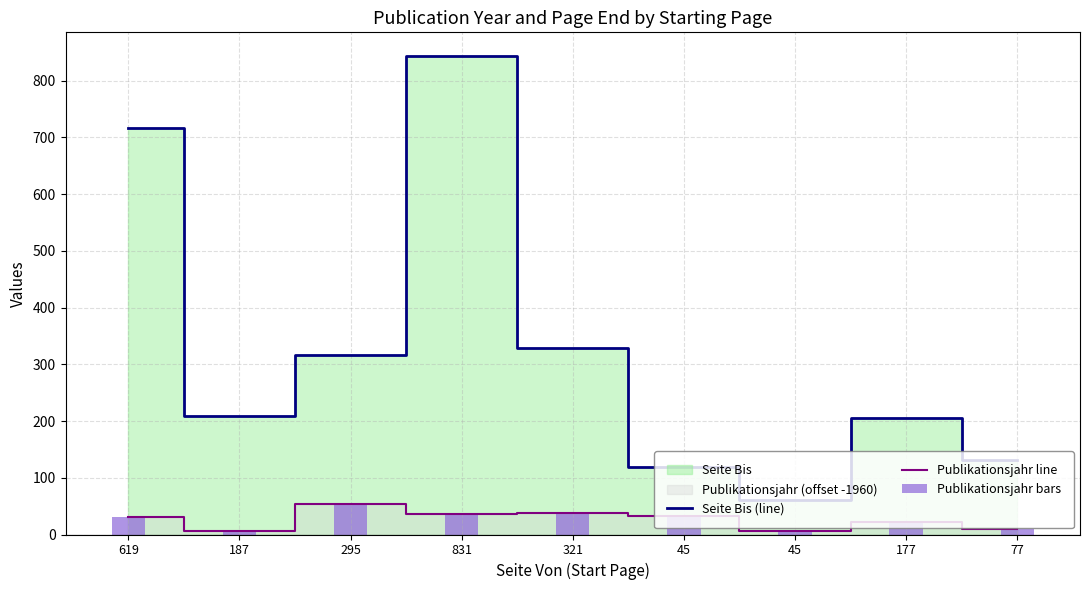

Rank the series at 45 from lowest to highest value.

Publikationsjahr line, Publikationsjahr bars, Seite Bis (line)